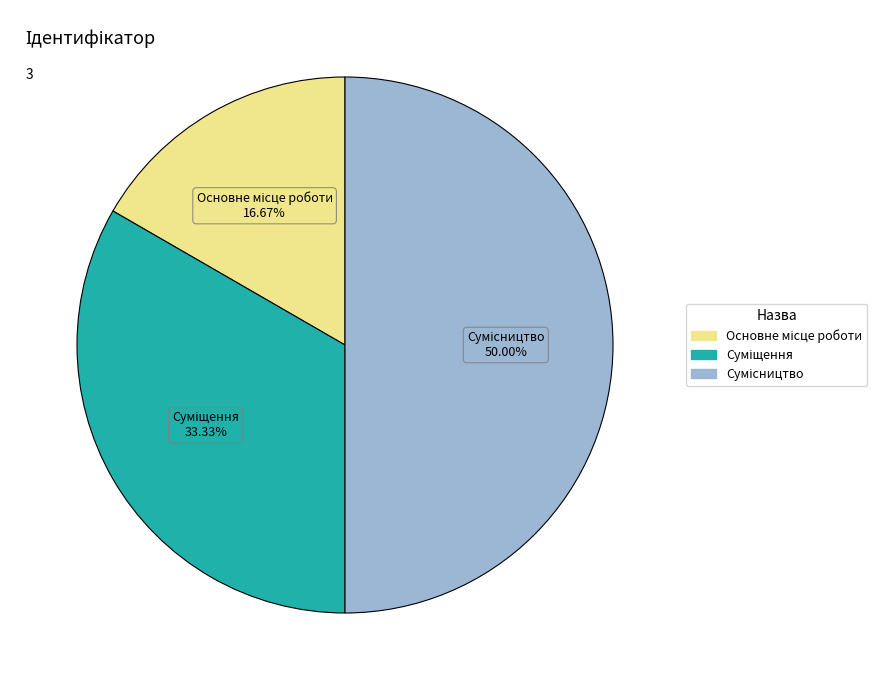

The Основне місце роботи slice represents 2% of the pie. True or false?

False